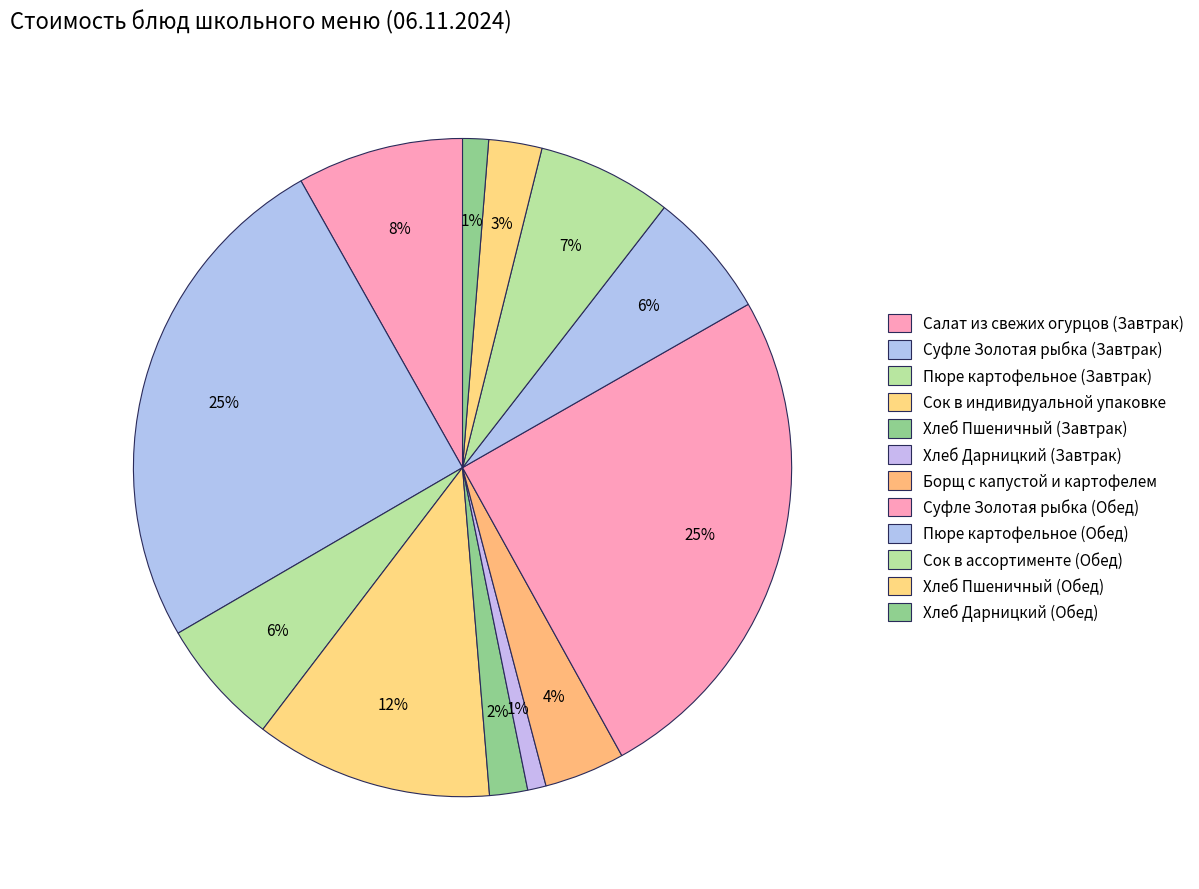

Is it true that Хлеб Дарницкий (Завтрак) is 15% of the pie?

False